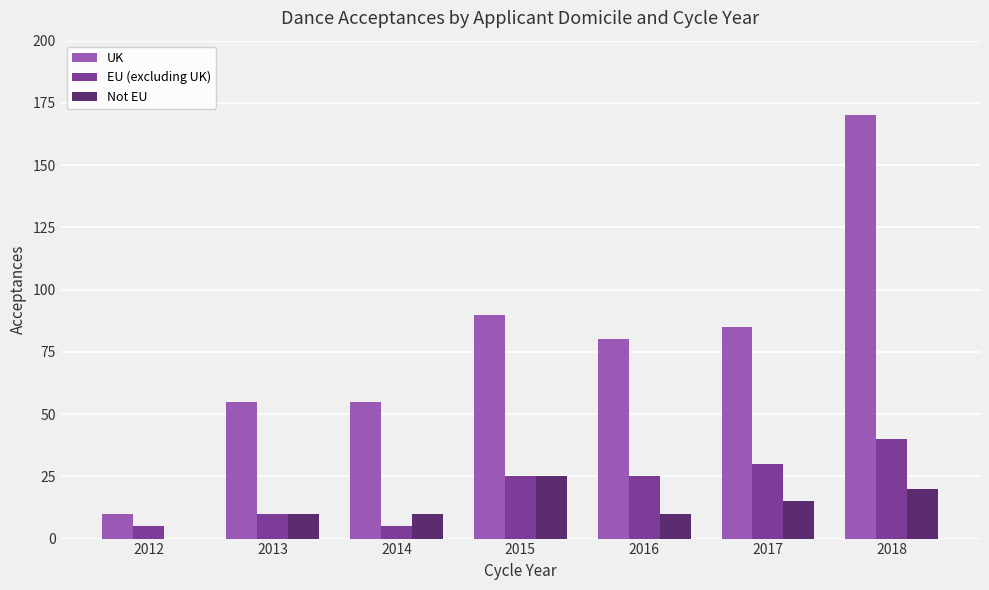

Where is UK nearest to the value 90?

2015